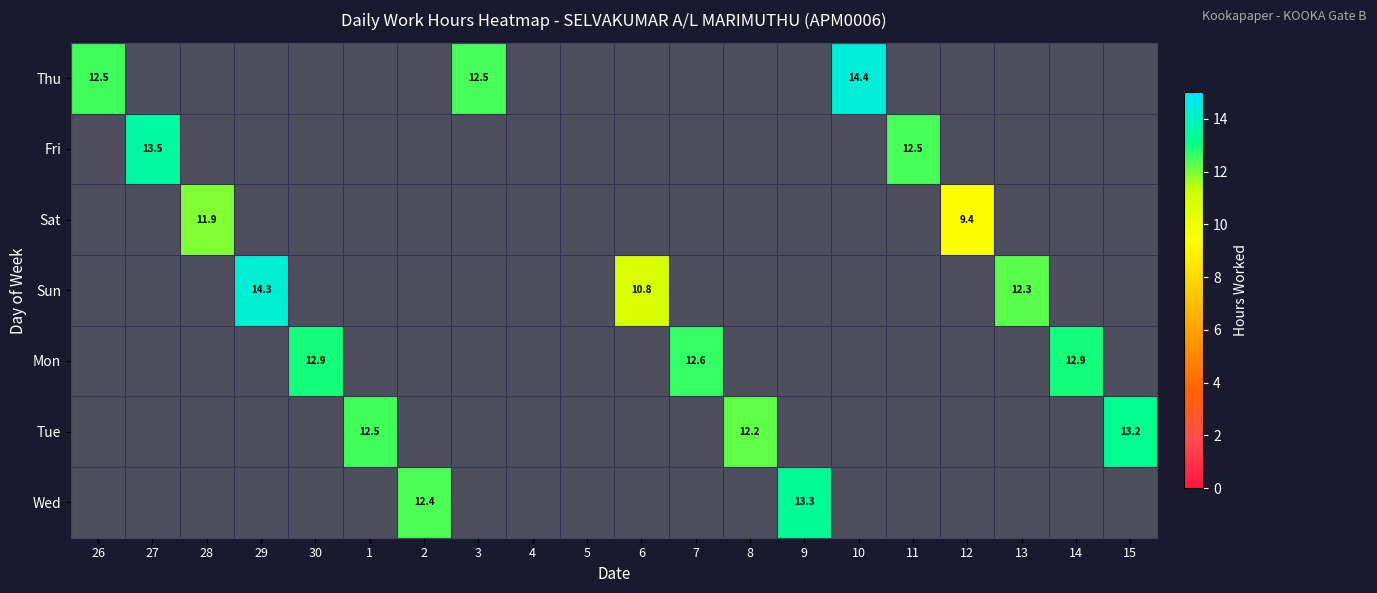

Is the value of Mon at 2 greater than the value of Tue at 27?

No